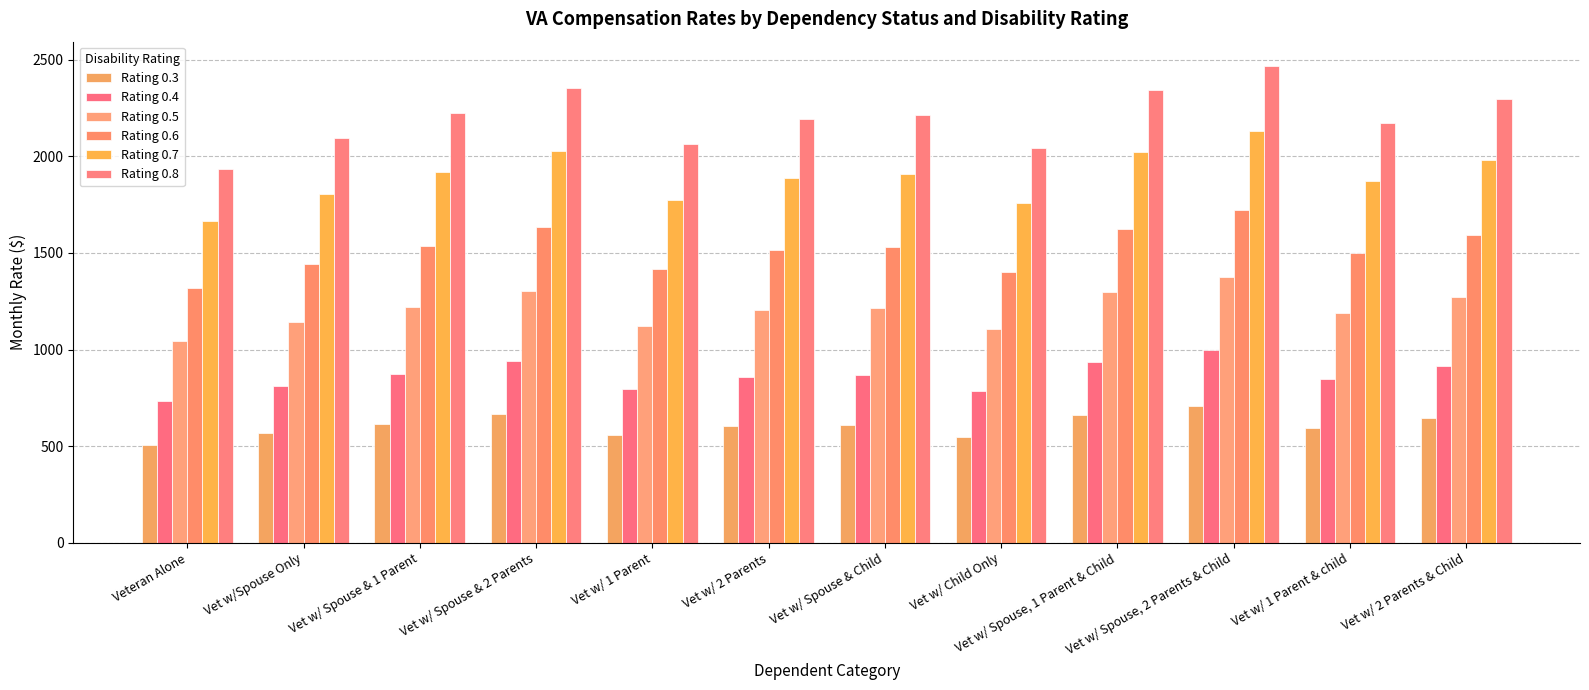

How many data points in Rating 0.4 are above 870?

6